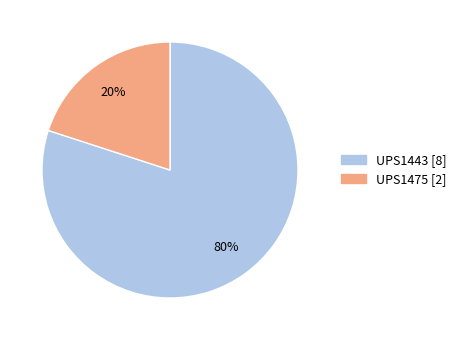

Which slice is the smallest?

UPS1475